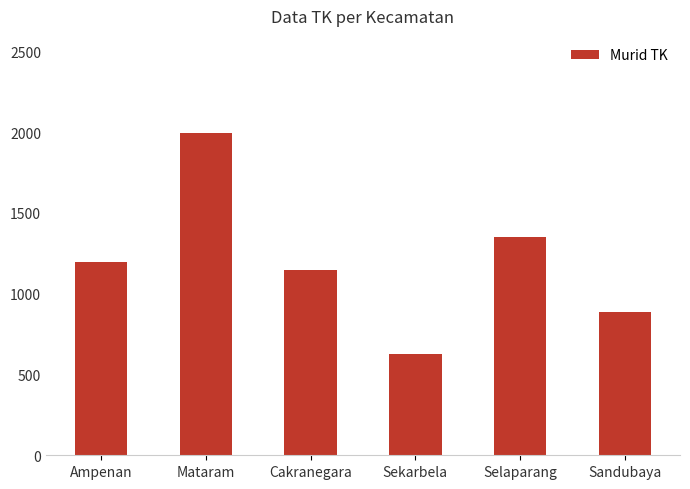

What is the difference between the second highest and minimum values?

726